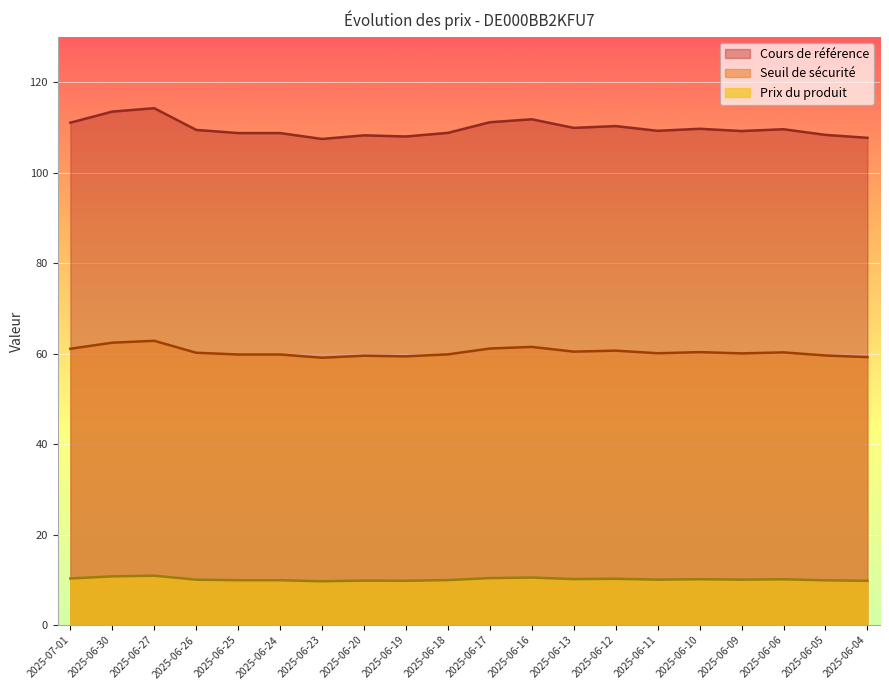

At which category does Seuil de sécurité reach its first local peak?

2025-06-27